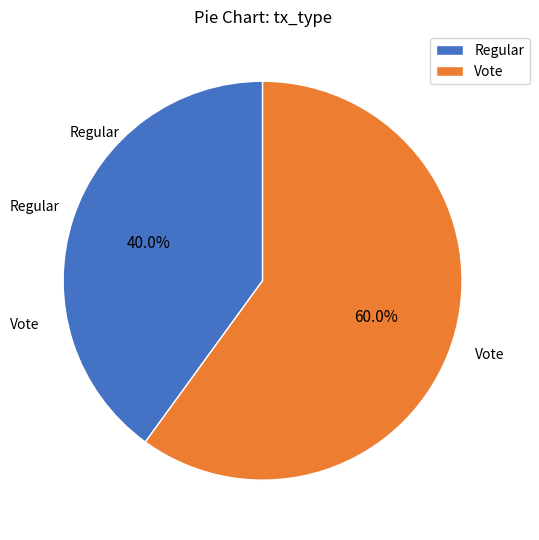

Is the sum of Regular and Vote greater than half?

Yes